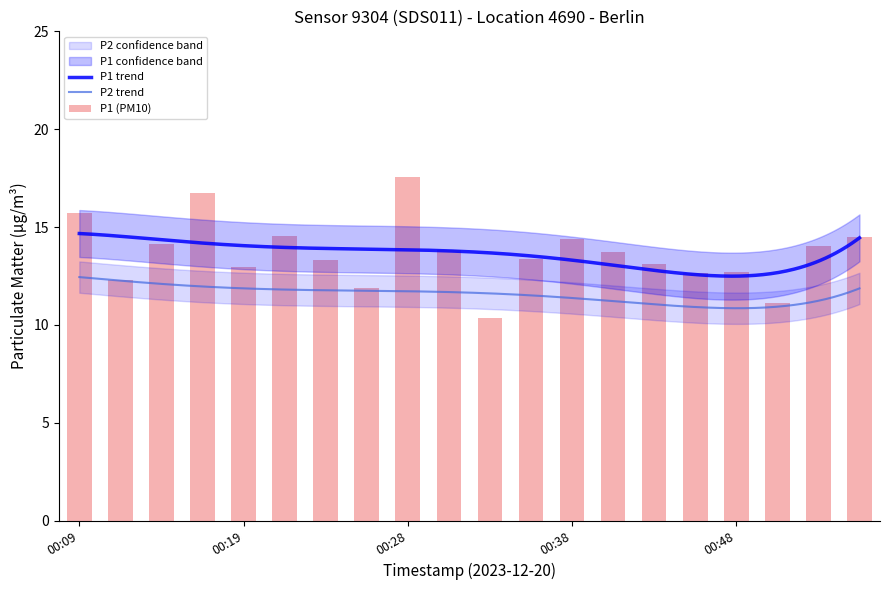

What is the ratio of the value at 00:24 to the value at 00:14?

0.9